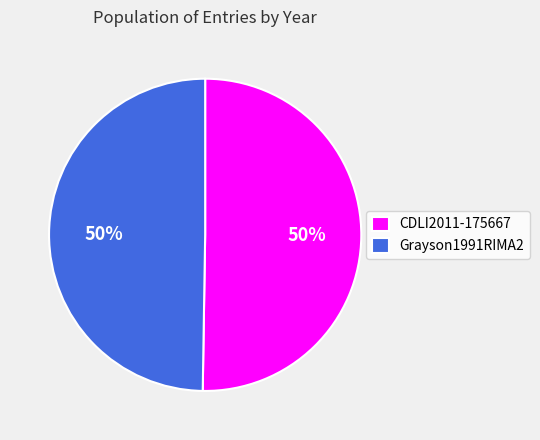

What is the ratio of the value at CDLI2011-175667 to the value at Grayson1991RIMA2?

1.0